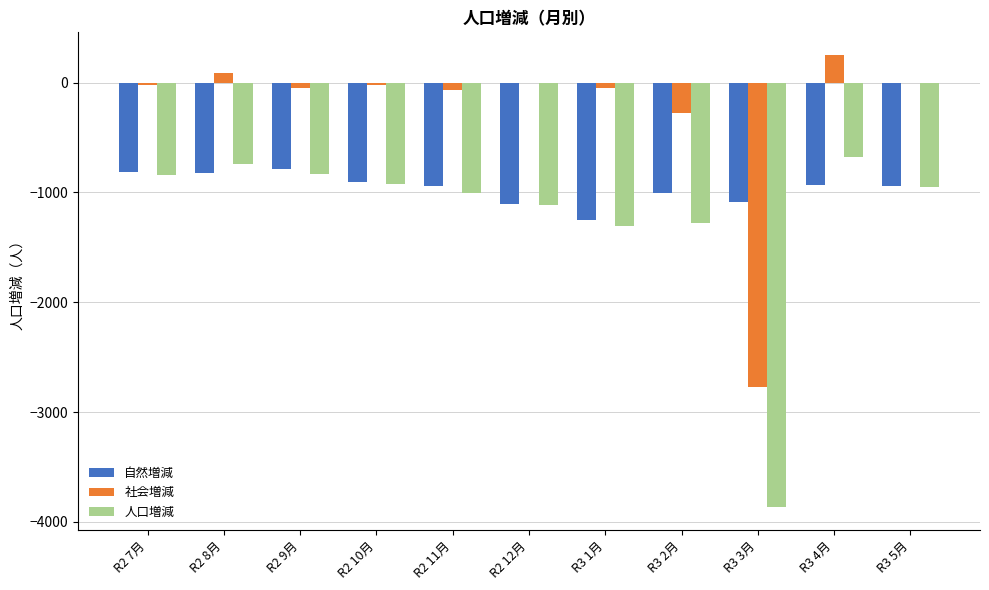

Between R2 10月 and R3 3月, which series saw the biggest shift?

人口増減